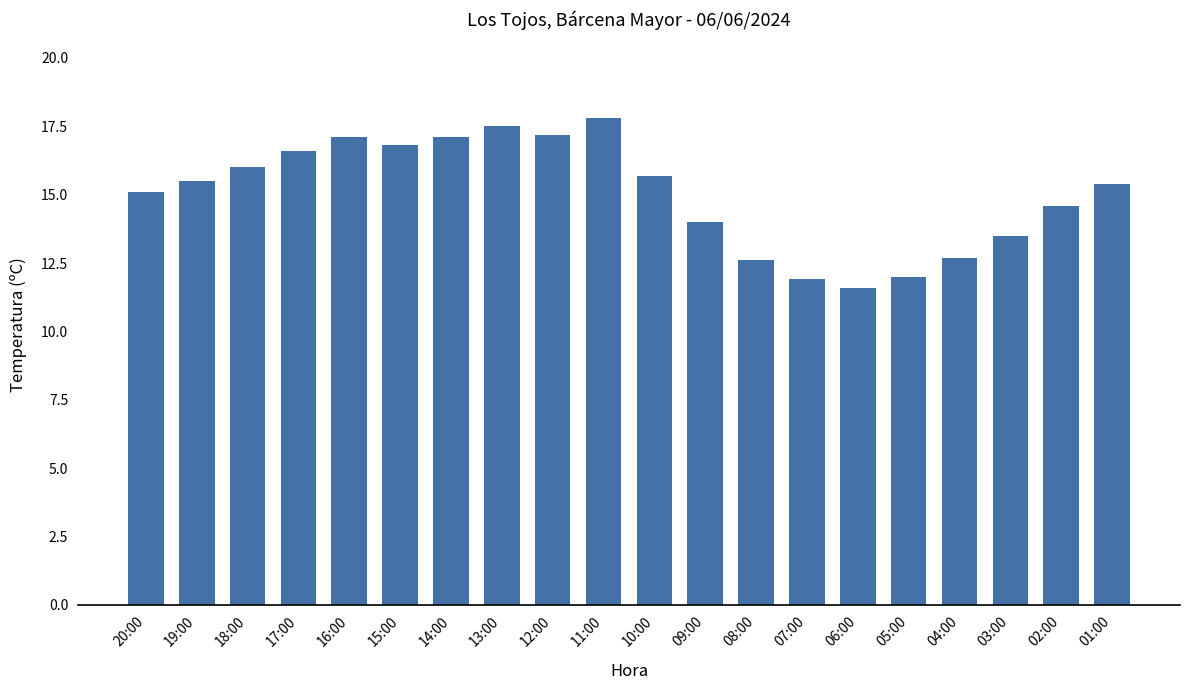

What is the label of the 16th bar from the right?

16:00